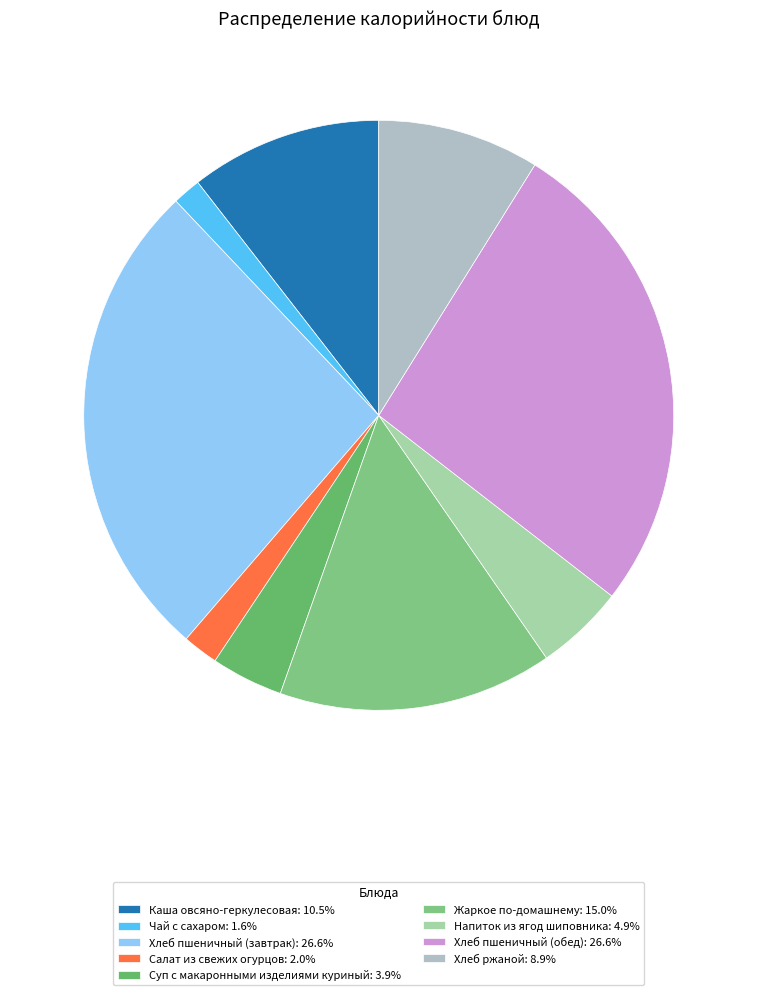

Is there any slice that represents more than half of the pie?

No